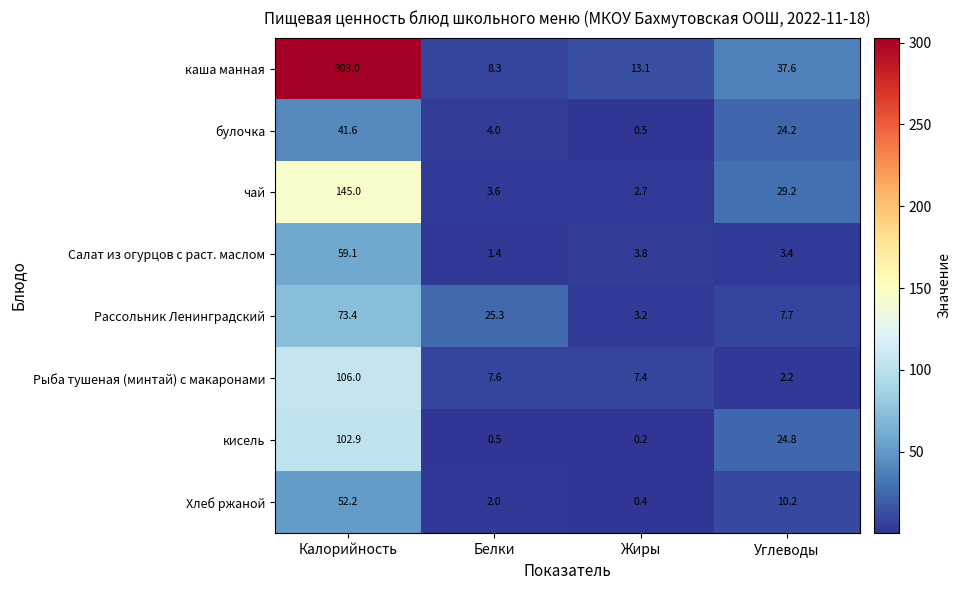

At Калорийность, list the series in order from largest to smallest.

каша манная, чай, Рыба тушеная (минтай) с макаронами, кисель, Рассольник Ленинградский, Салат из огурцов с раст. маслом, Хлеб ржаной, булочка